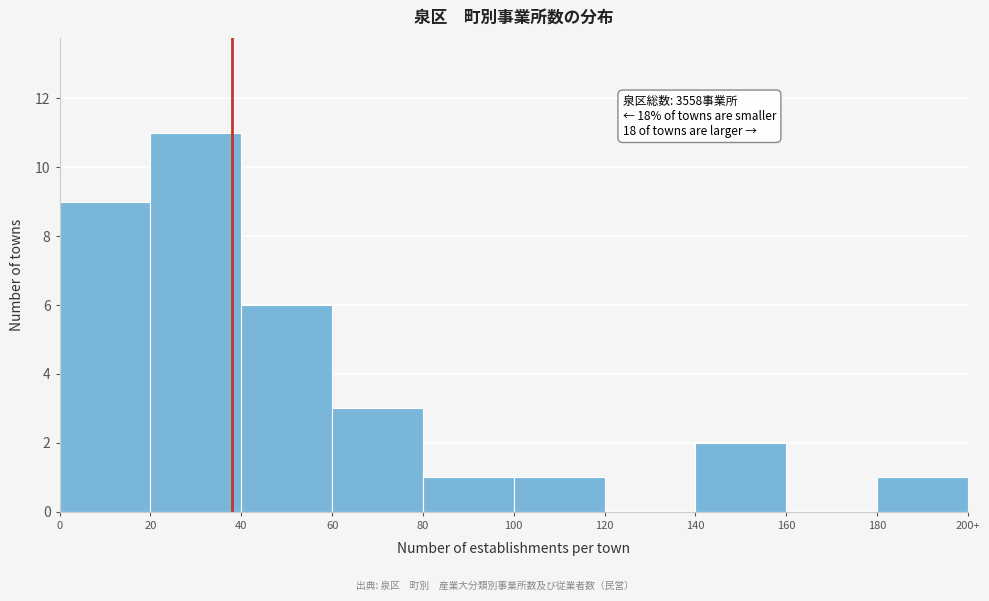

Reading right to left, extract all data points from this chart.

180=1	160=0	140=2	120=0	100=1	80=1	60=3	40=6	20=11	0=9